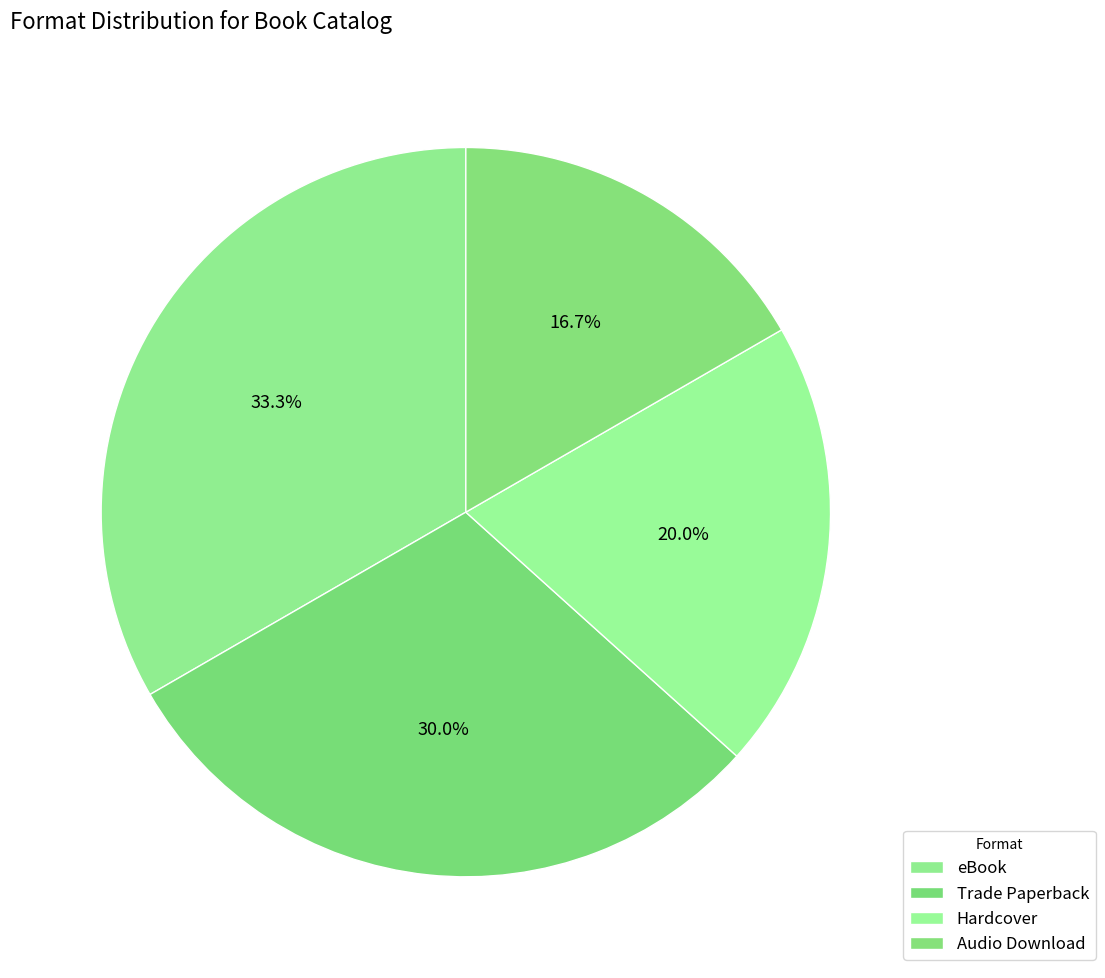

Does Audio Download account for over 50% of the chart?

No